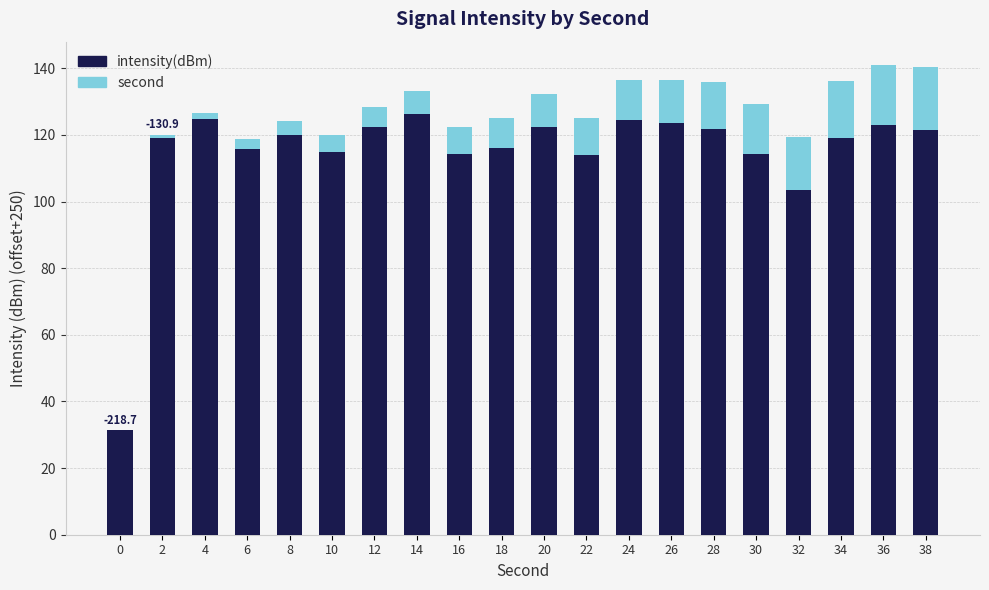

Is it true that intensity(dBm) equals 57.1 at 22?

False